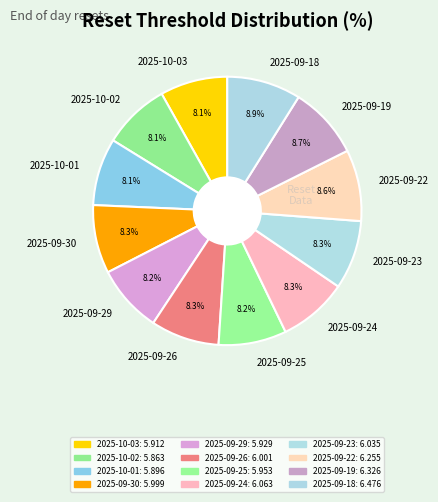

Is there a majority slice in this chart?

No